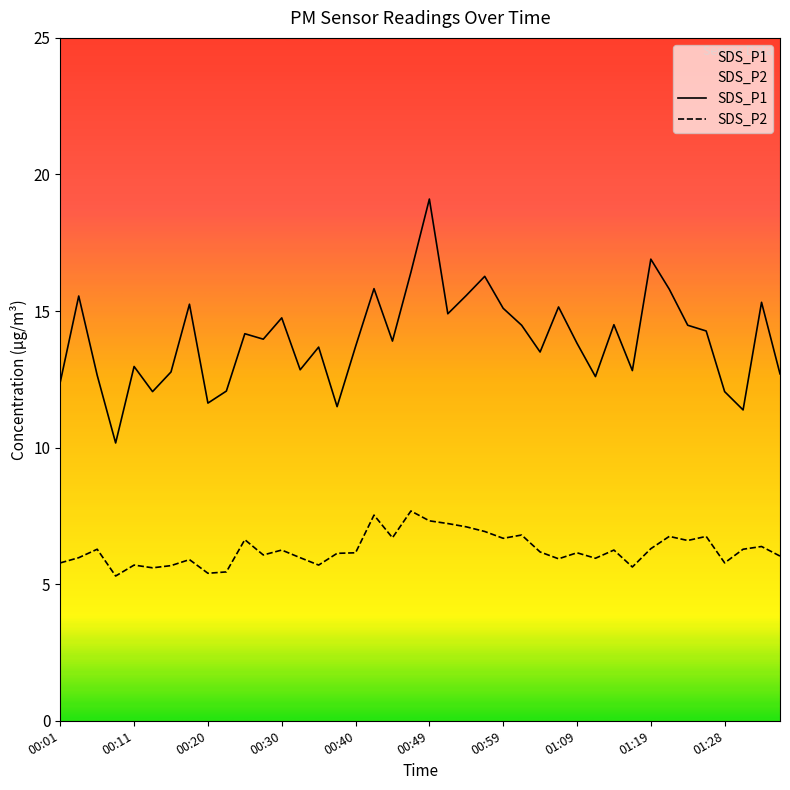

What is the label of the 4th point from the right?

01:28